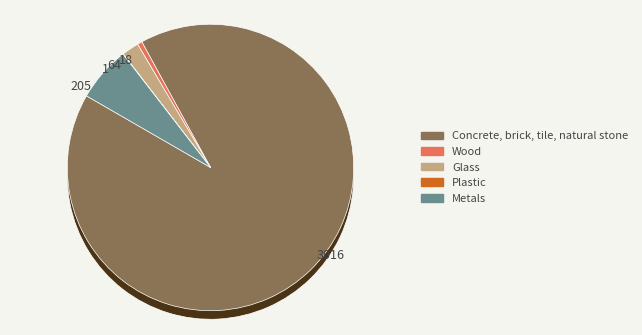

What is the largest slice in the pie chart?

Concrete, brick, tile, natural stone